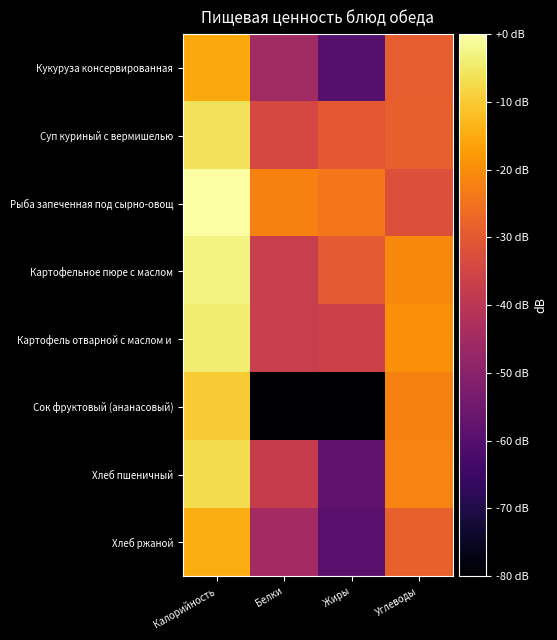

Which series has the largest total across all categories?

Рыба запеченная под сырно-овощ